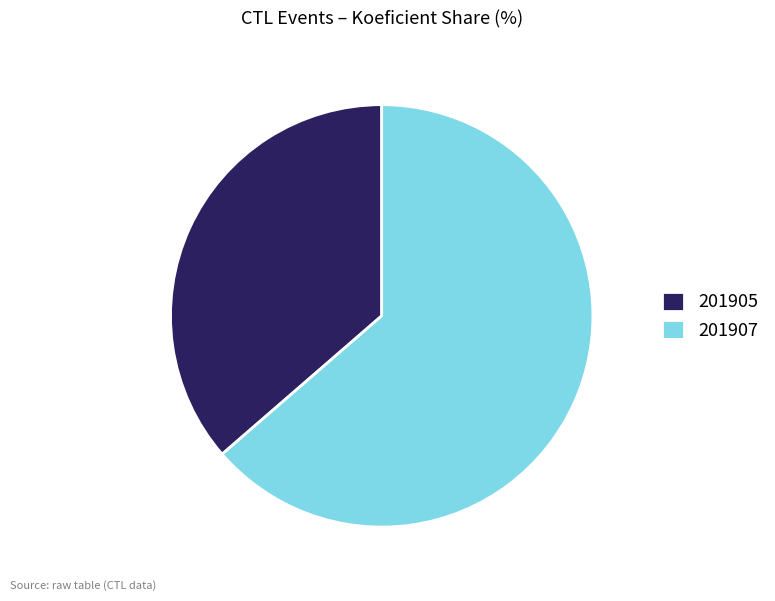

True or false: 201907 accounts for 55% of the total.

False